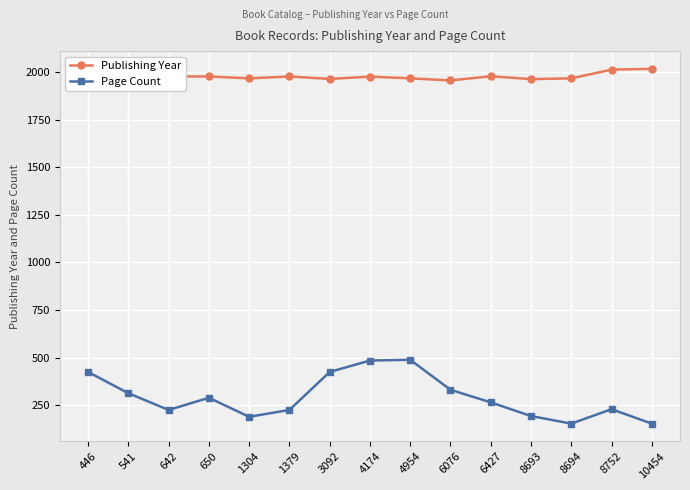

Is the value of Publishing Year at 1304 greater than the value of Page Count at 1304?

Yes